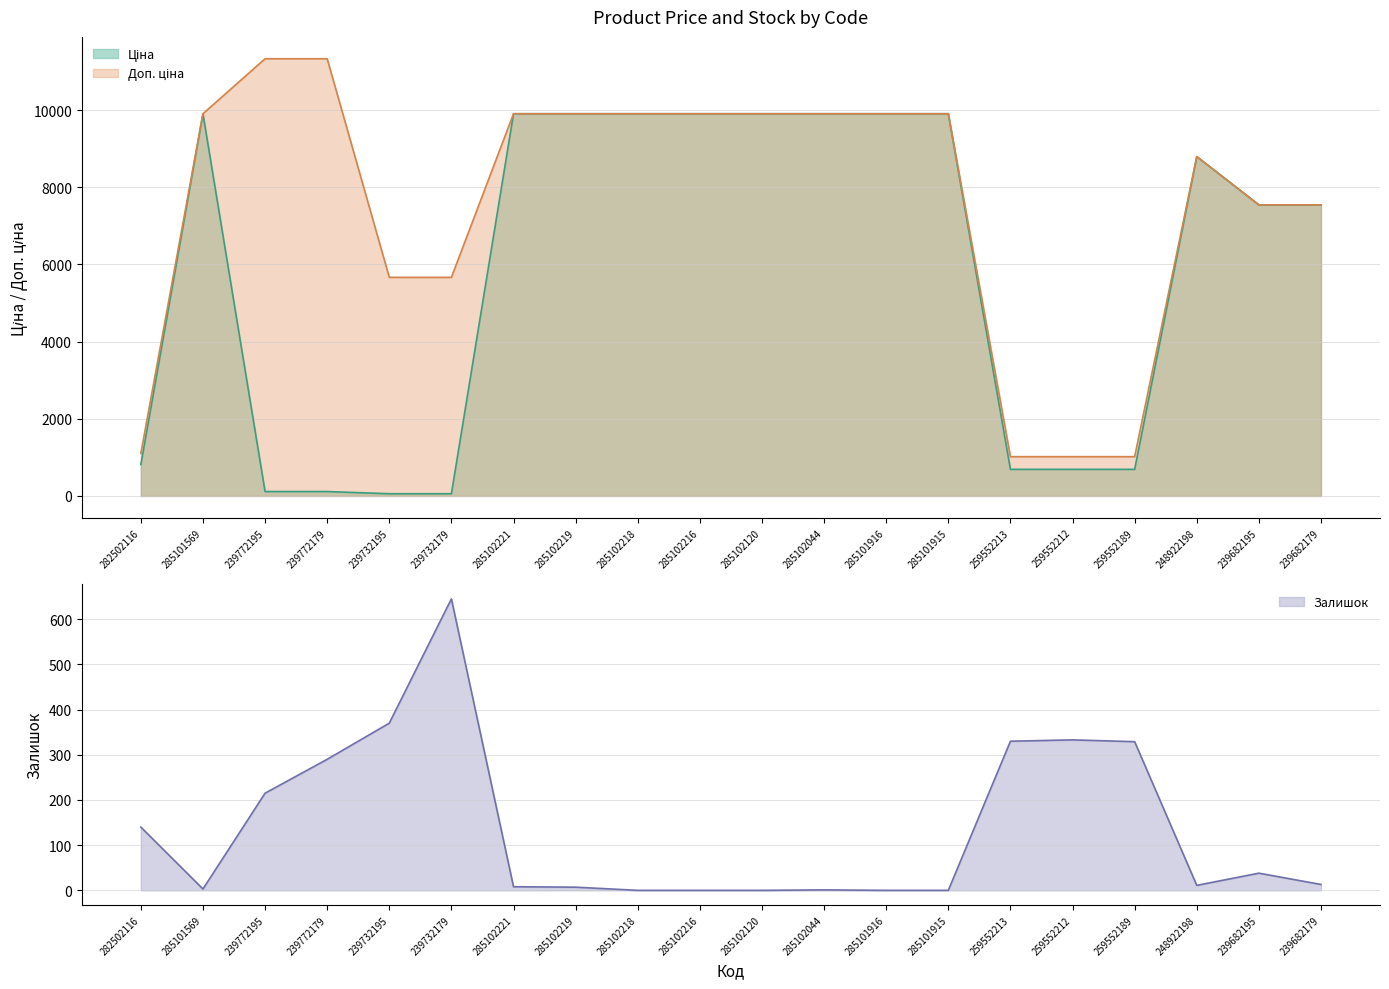

The Ціна series shows 9908.5 at 285101569. True or false?

True